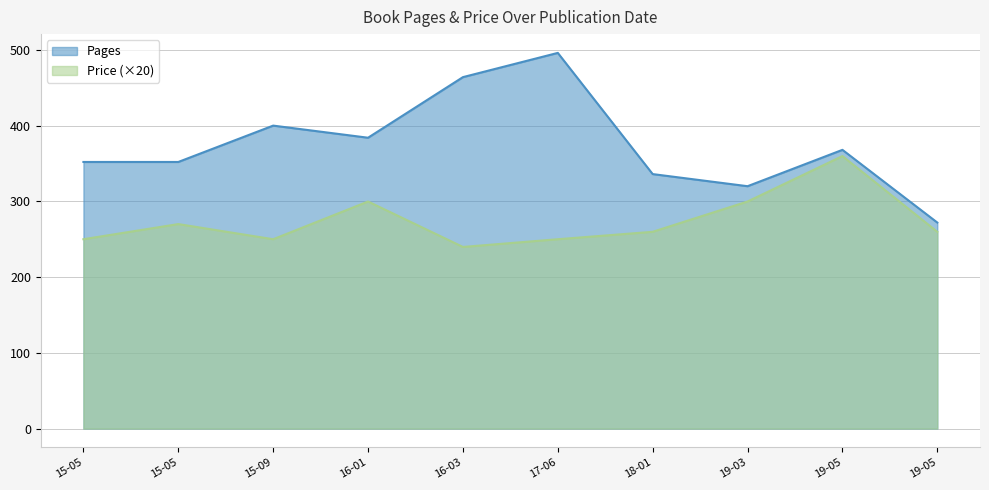

Does the chart display data point markers on the line(s)?

No